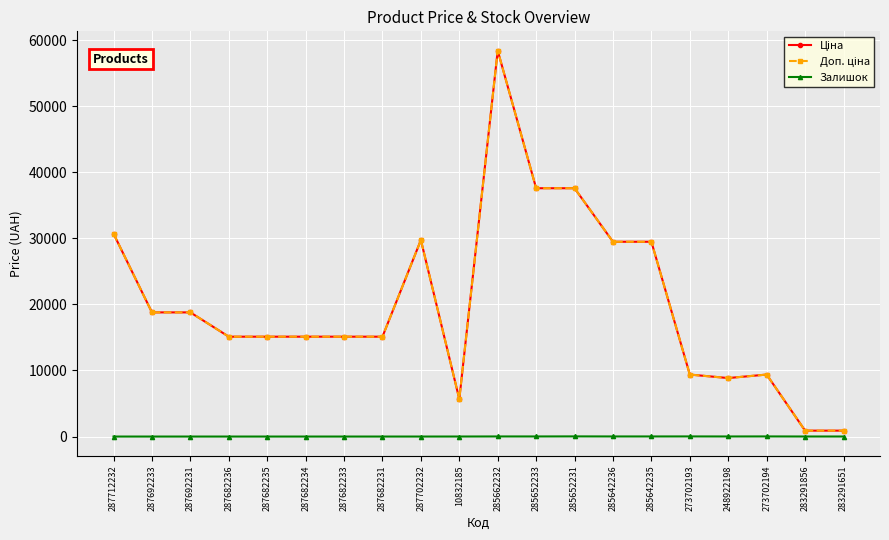

Does the chart have visible grid lines?

Yes